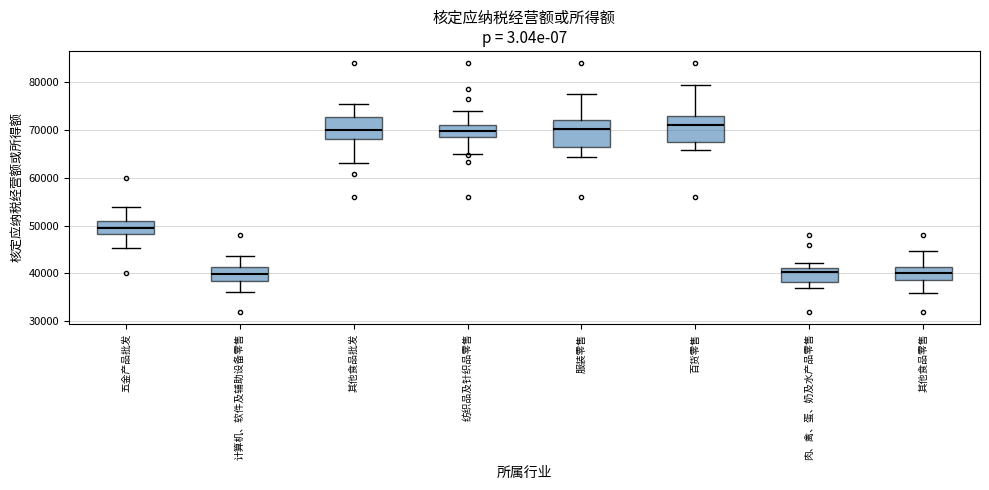

Where is the lower edge of the box for 其他食品批发 on the y-axis? The values are not printed on the chart, so give them approximately, as read against the axis.

68000